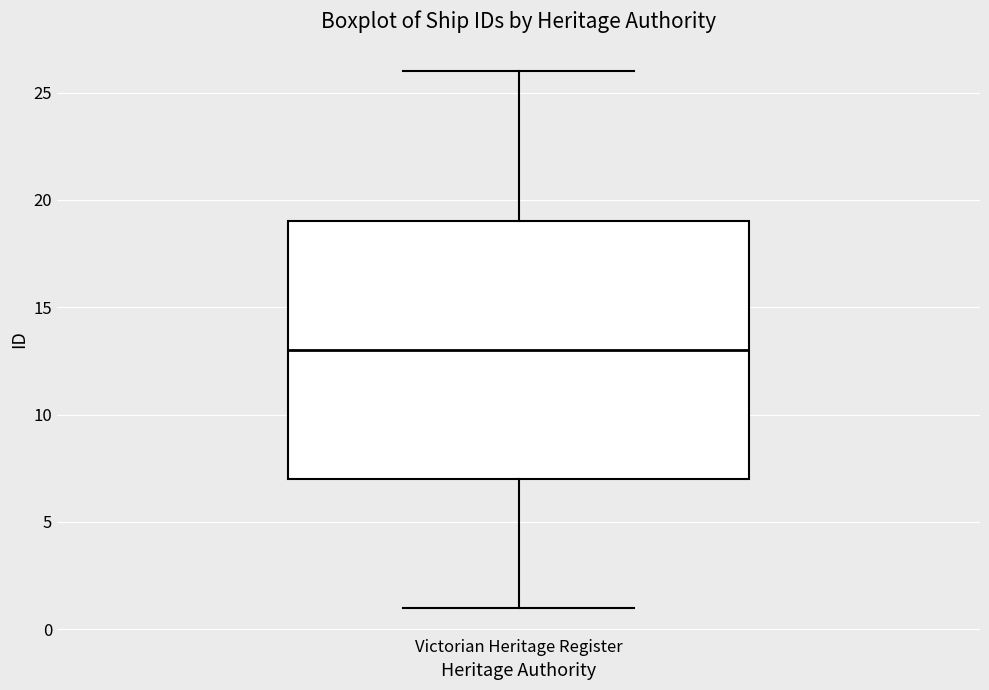

Read this box plot against the y-axis: the position of the median line, the range covered by the box, and the ends of both whiskers. The values are not printed on the chart, so give them approximately, as read against the axis.

median 13, box 7 to 19, whiskers 1 to 26